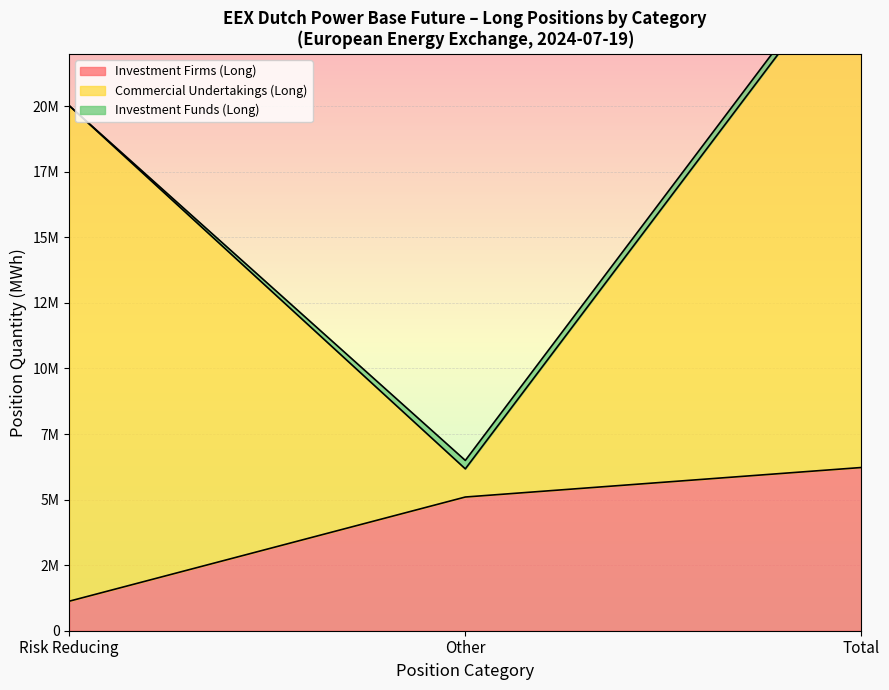

At how many categories does at least one series exceed 8730156?

2